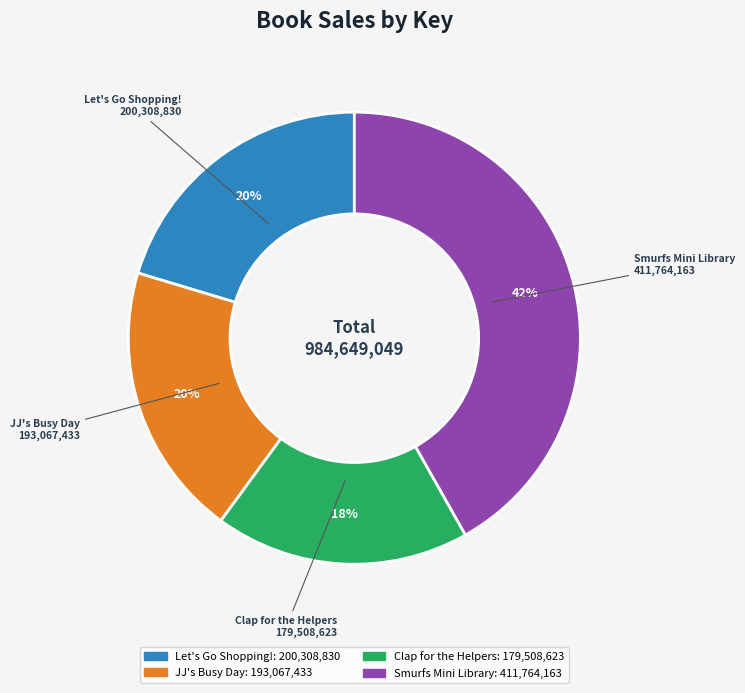

To the nearest percent, what is the difference between the Smurfs Mini Library and Clap for the Helpers slice percentages?

24%